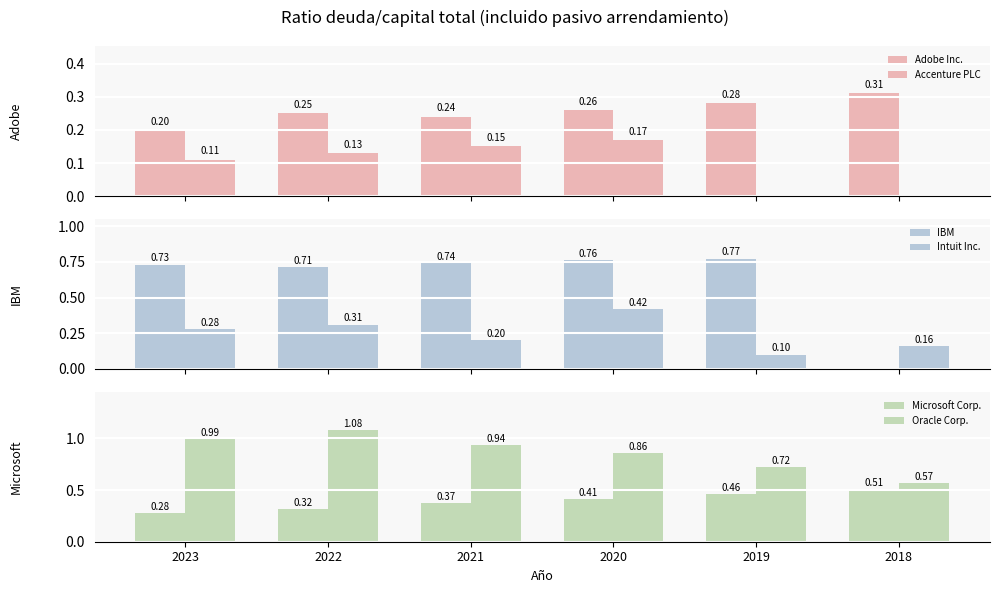

Reading right to left, what are all the values shown in this chart?

Adobe Inc.: 0.3	0.3	0.3	0.2	0.2	0.2
Accenture PLC: 0.0	0.0	0.2	0.1	0.1	0.1
IBM: 0.0	0.8	0.8	0.7	0.7	0.7
Intuit Inc.: 0.2	0.1	0.4	0.2	0.3	0.3
Microsoft Corp.: 0.5	0.5	0.4	0.4	0.3	0.3
Oracle Corp.: 0.6	0.7	0.9	0.9	1.1	1.0